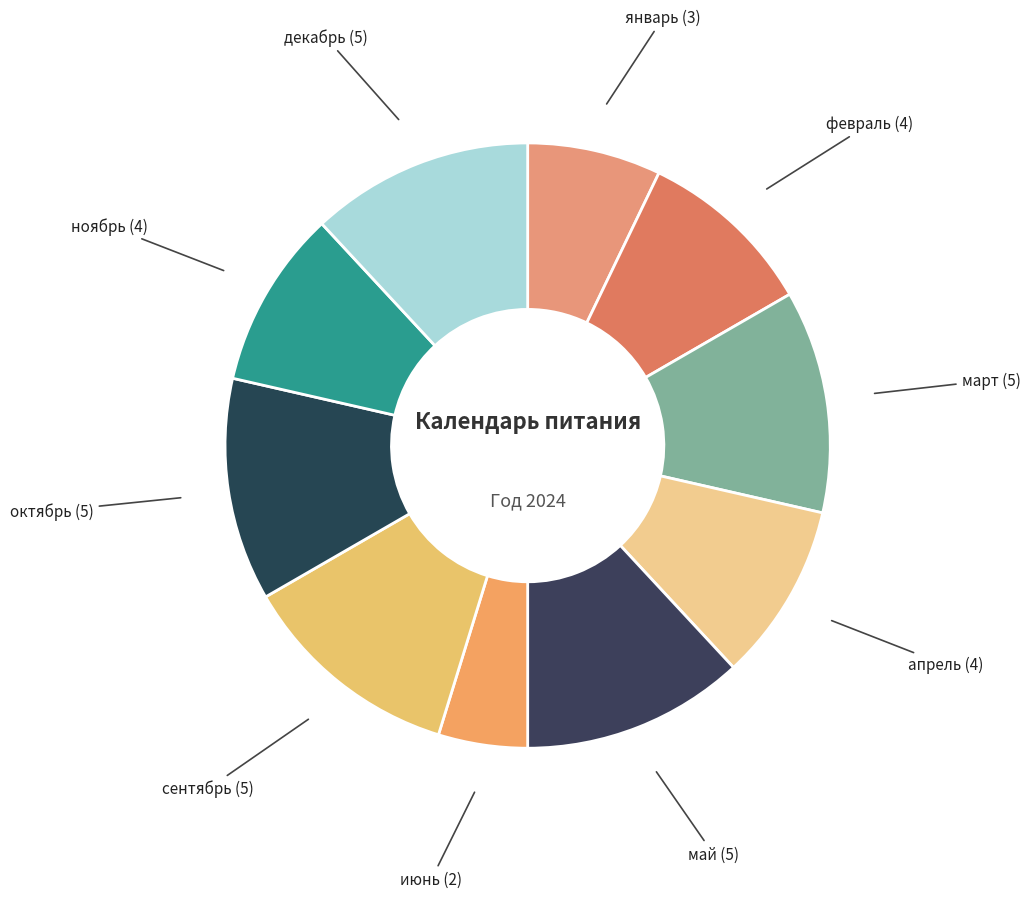

The апрель slice represents 10% of the pie. True or false?

True